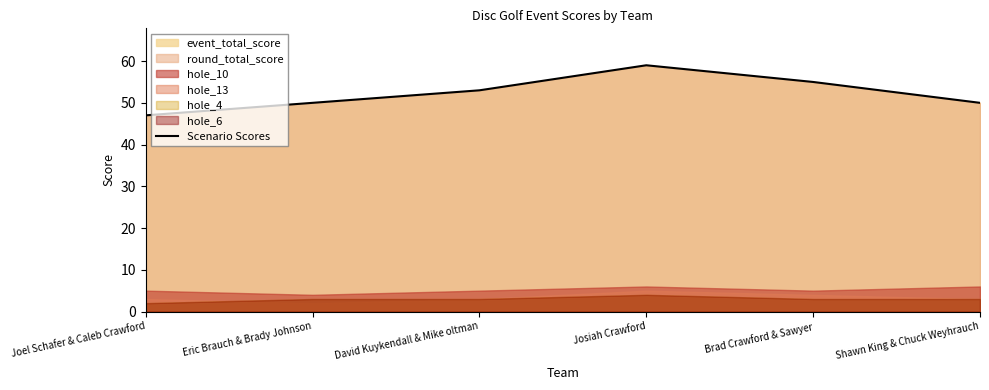

Which category has the highest value across all series?

Josiah Crawford